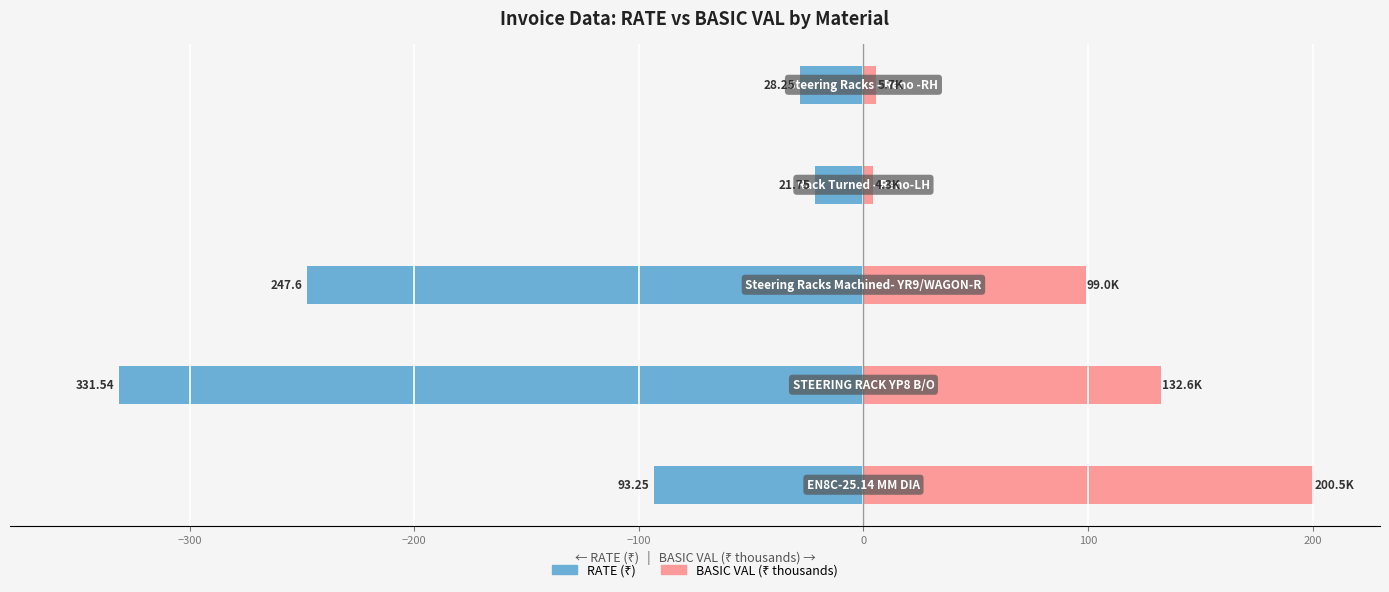

At how many categories does at least one series exceed -202?

5